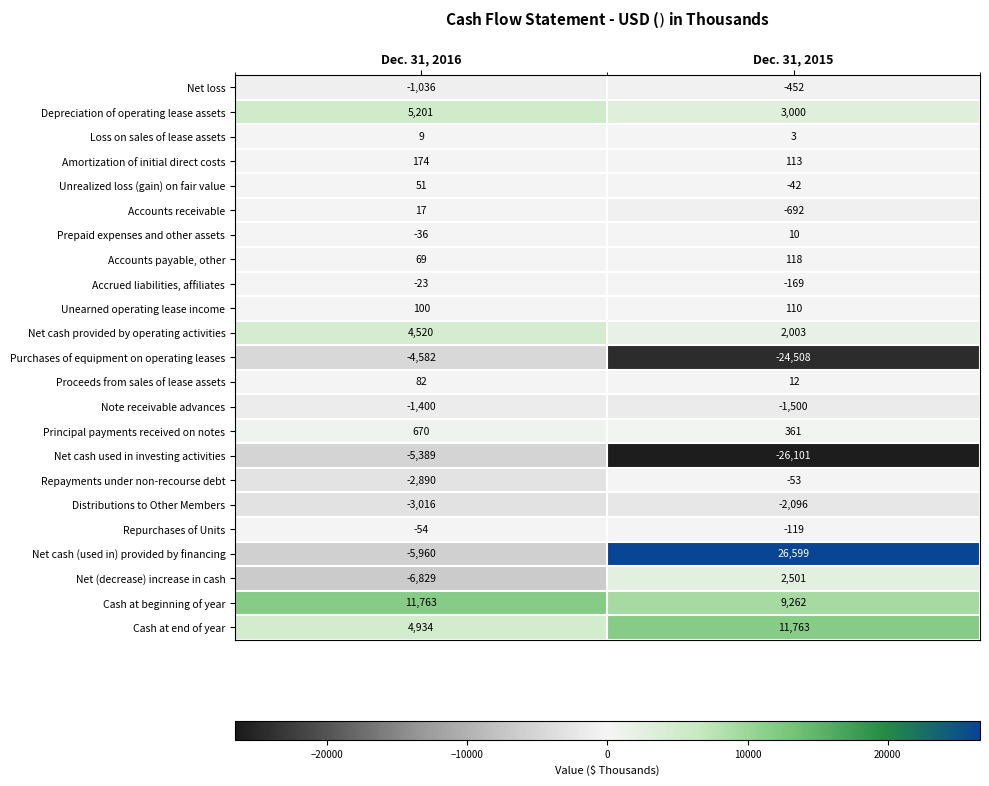

Which series changed the most between Dec. 31, 2016 and Dec. 31, 2015?

Net cash (used in) provided by financing